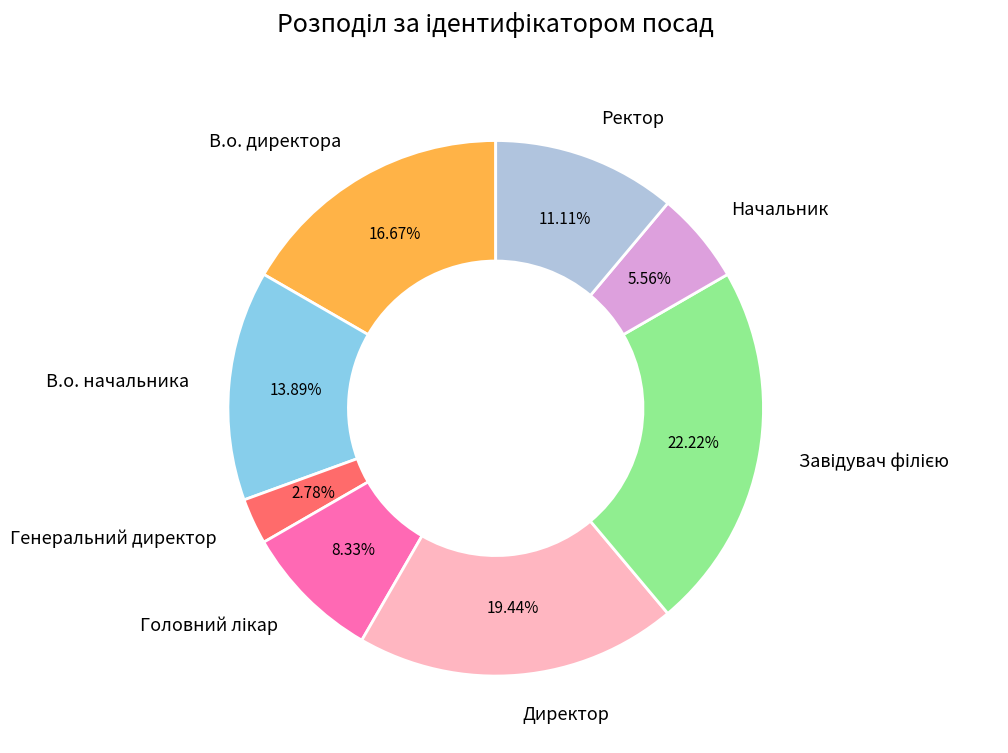

Is there any slice that represents more than half of the pie?

No